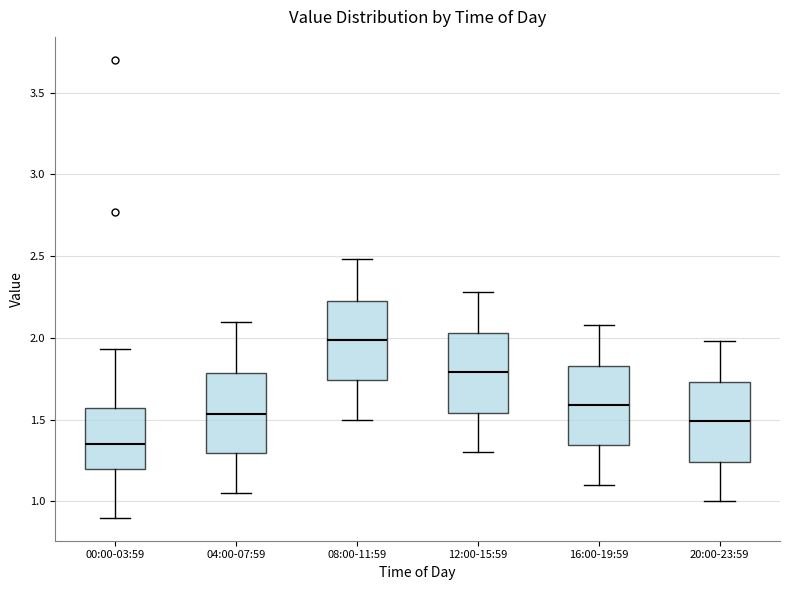

Where is the lower edge of the box for 04:00-07:59 on the y-axis? The values are not printed on the chart, so give them approximately, as read against the axis.

1.30